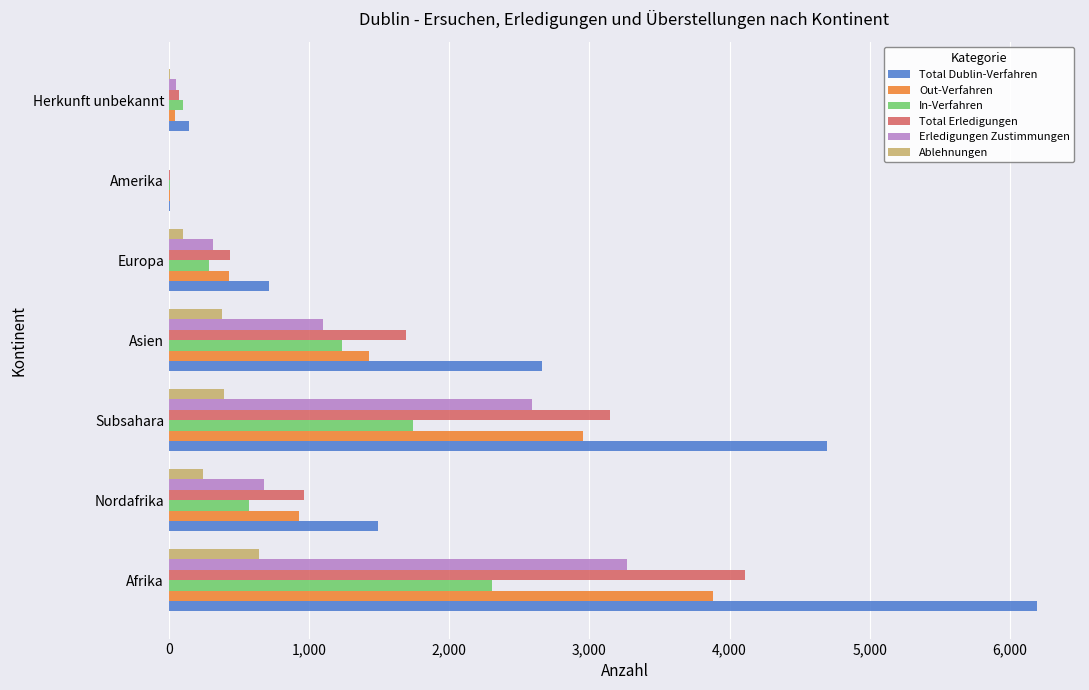

Is the value of Out-Verfahren at Afrika greater than the value of Ablehnungen at Asien?

Yes